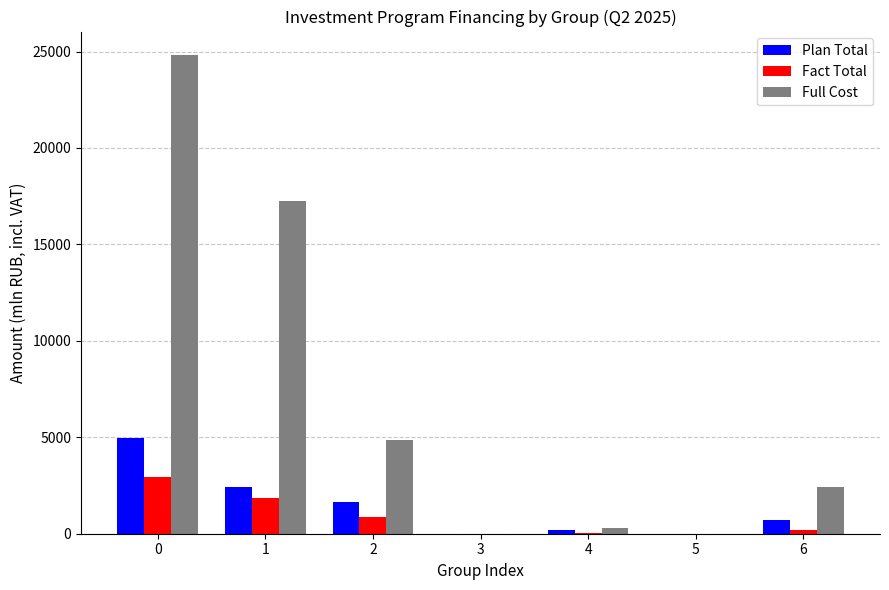

Is it true that Full Cost equals 0.0 at 3?

True